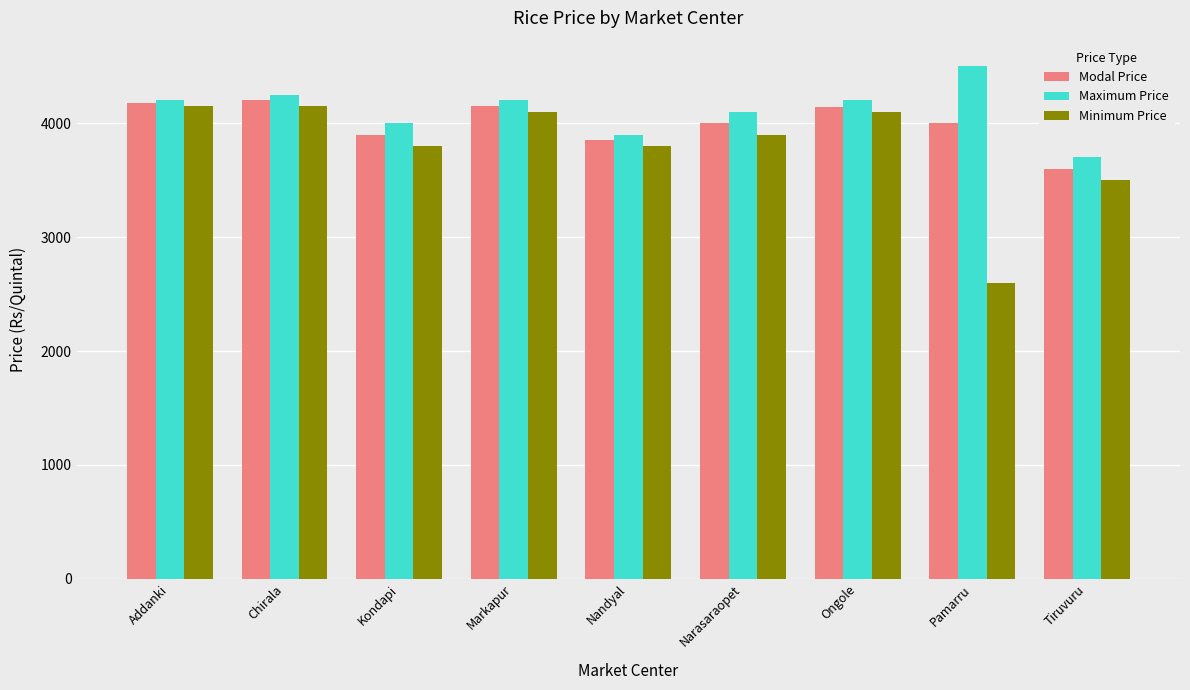

How many bars are there in each group?

3